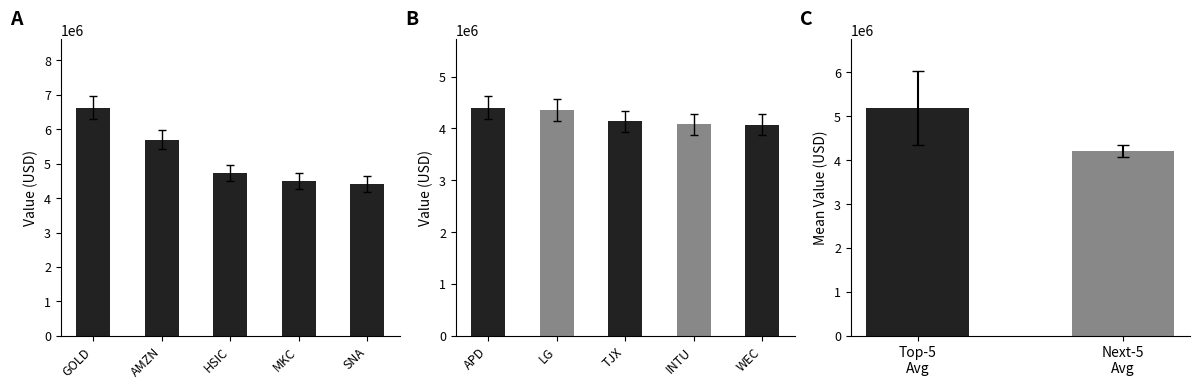

What is the sum of all values?

21037000